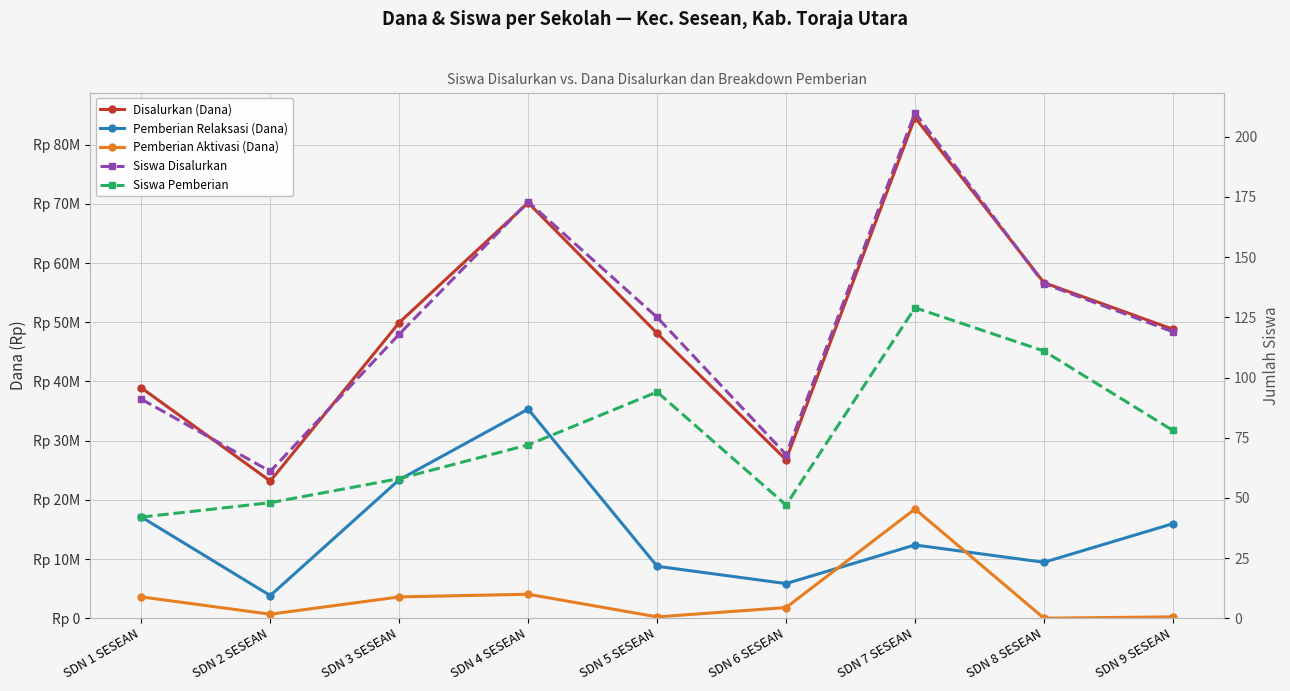

What position from the right is SDN 4 SESEAN?

6